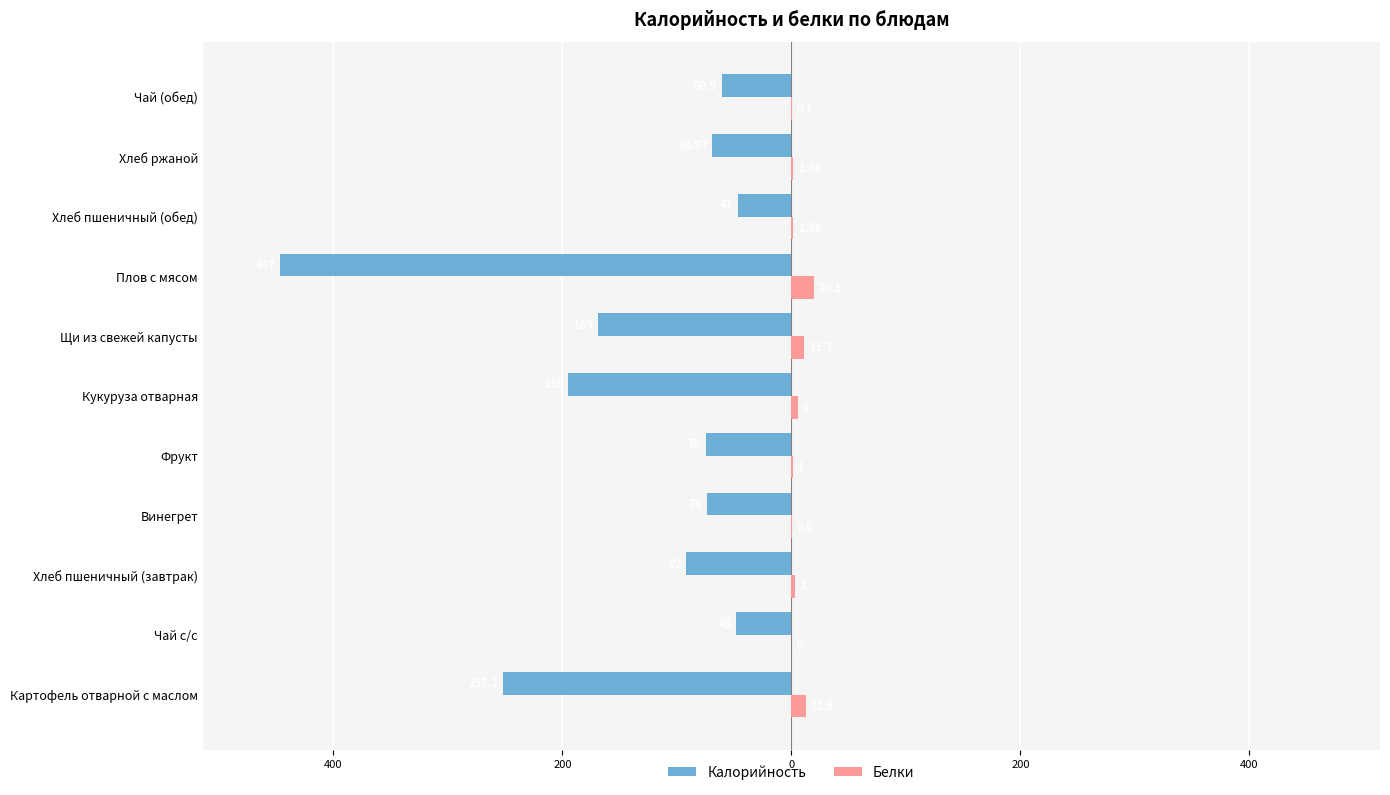

What is the sum of all Белки values?

58.2